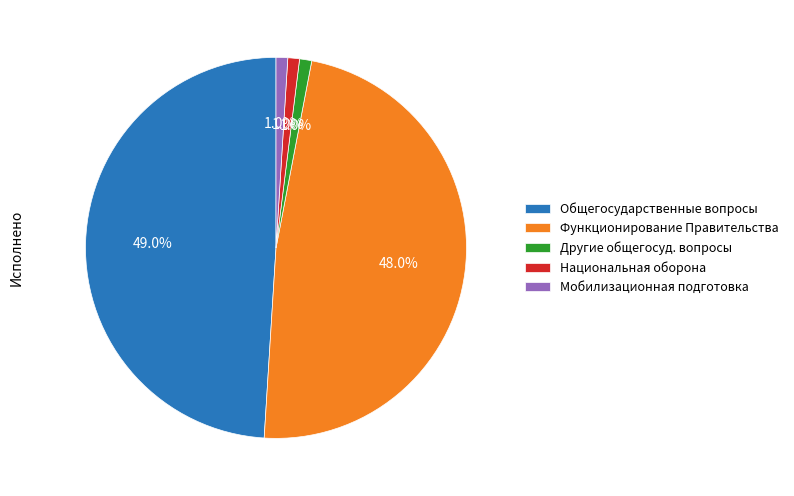

Does Национальная оборона account for over 50% of the chart?

No